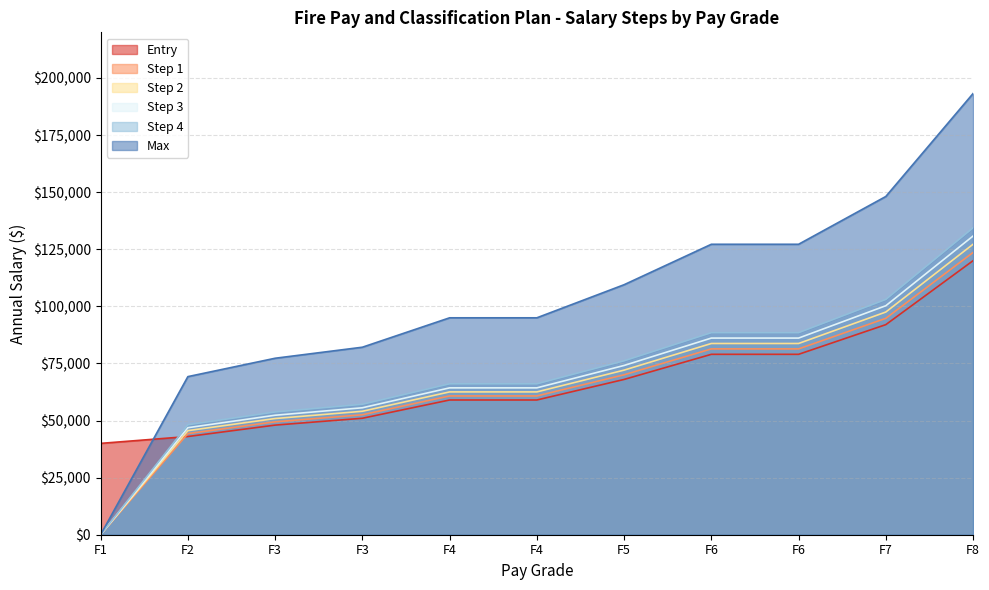

What are all the series names shown in the legend?

Entry, Step 1, Step 2, Step 3, Step 4, Max